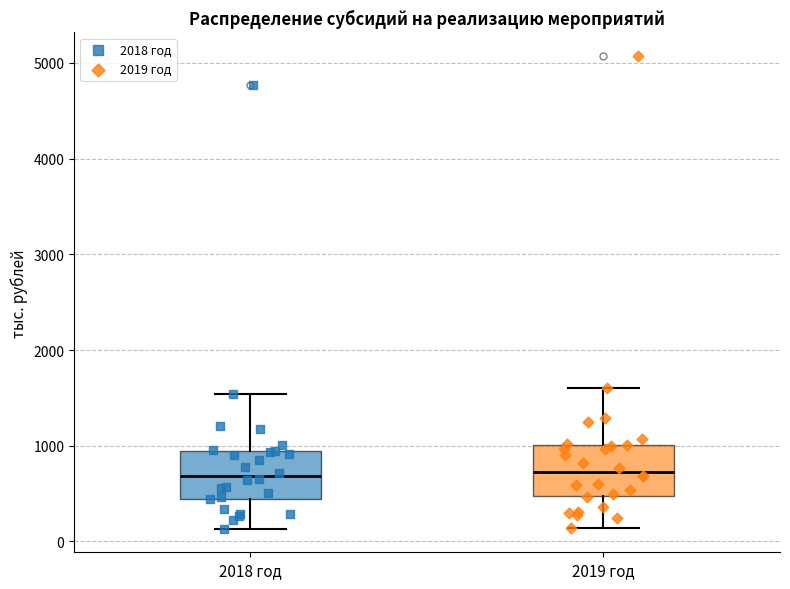

Reading left to right, transcribe this box plot: for each box, give where its median line is, the range the box spans, and where its two whiskers end, as read against the y-axis. The values are not printed on the chart, so give them approximately, as read against the axis.

2018 год: median 700, box 400 to 900, whiskers 100 to 1500
2019 год: median 700, box 500 to 1000, whiskers 100 to 1600